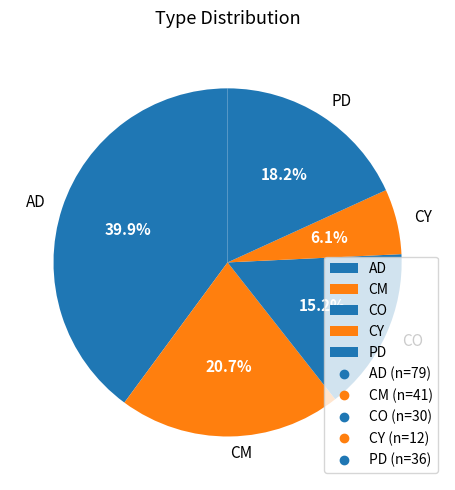

How much of the chart is everything except CY?

93.9%